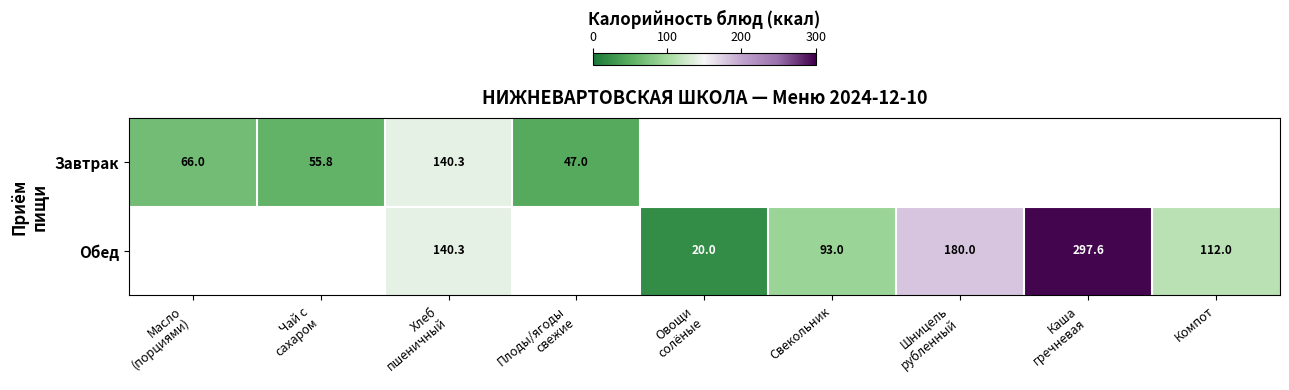

At which category does the chart reach its peak across all series?

Каша
гречневая